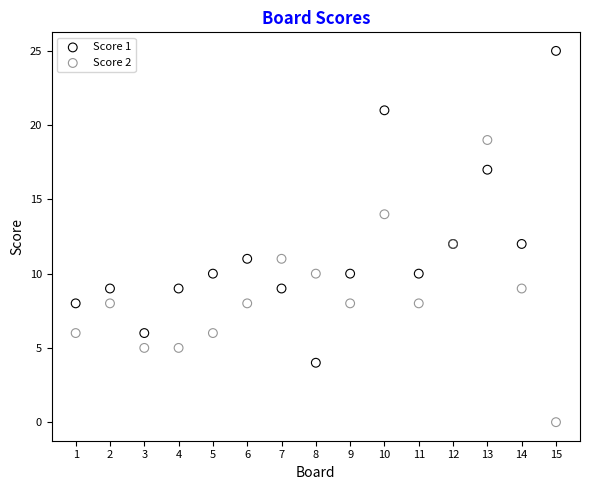

Which series has the largest Y range (max minus min)?

Score 1